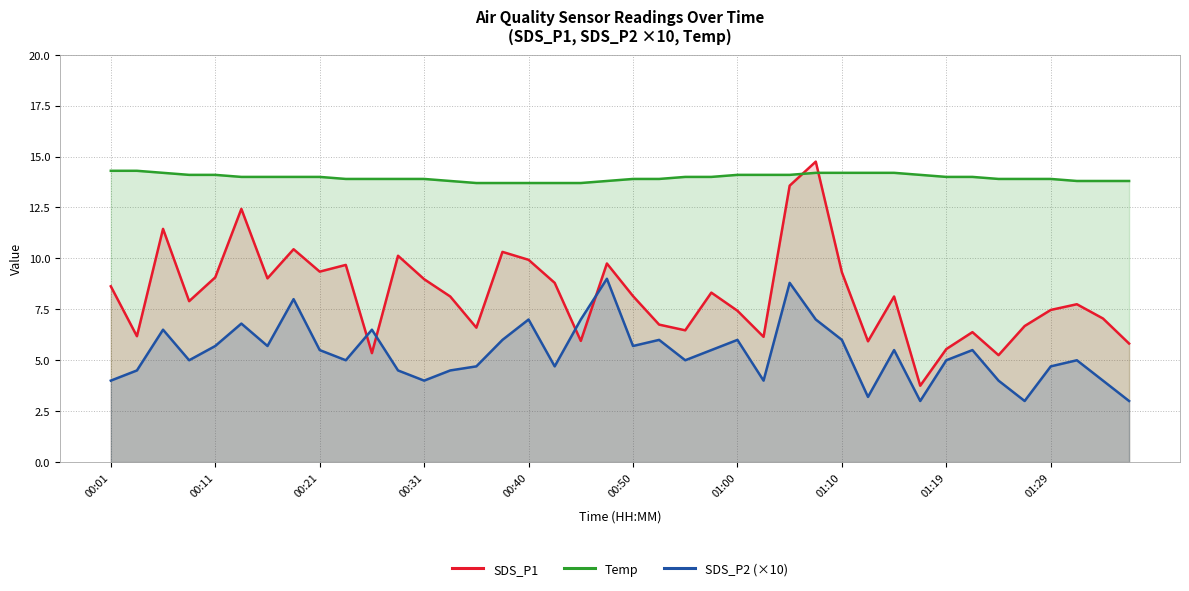

What is the value of the SDS_P1 point at the 10th from the left?

9.7